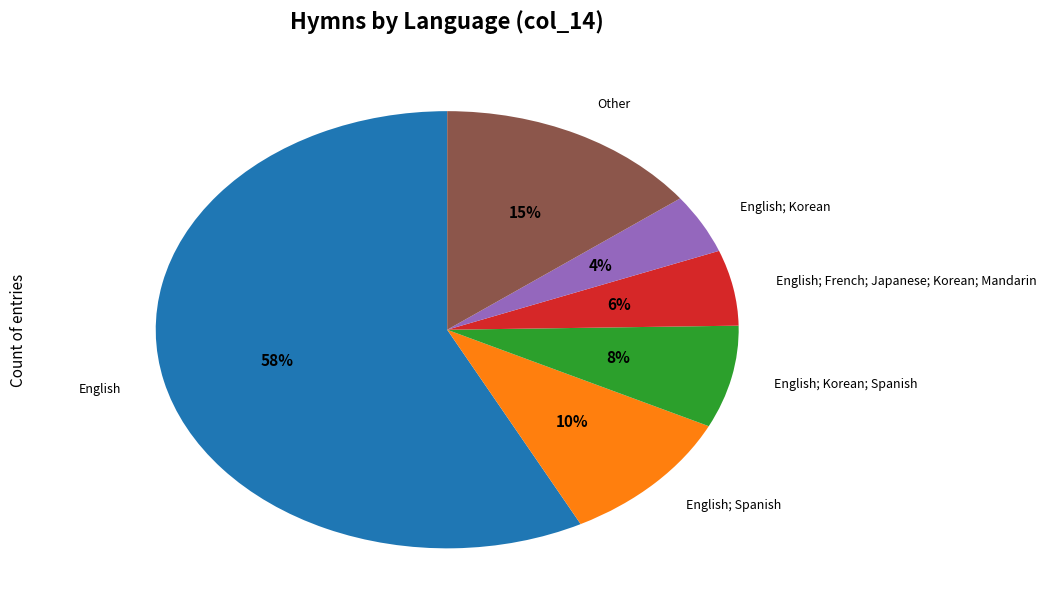

Combined, do Other and English; Korean; Spanish account for over 50%?

No